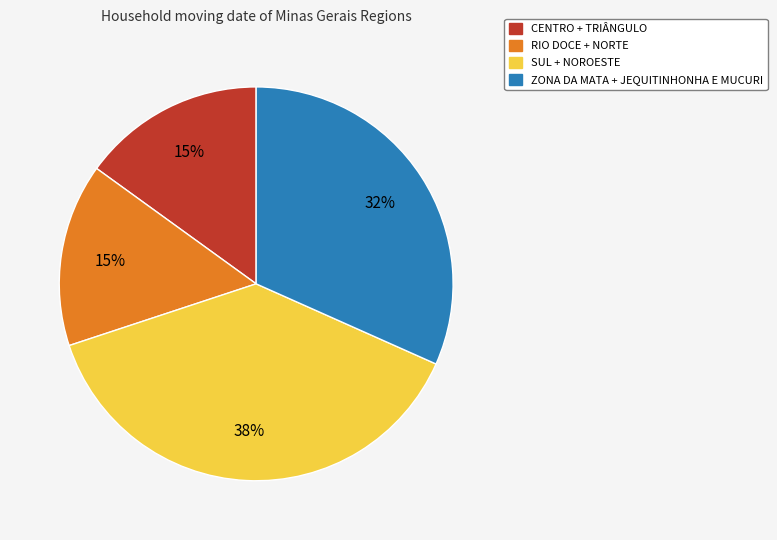

Is there any slice that represents more than half of the pie?

No